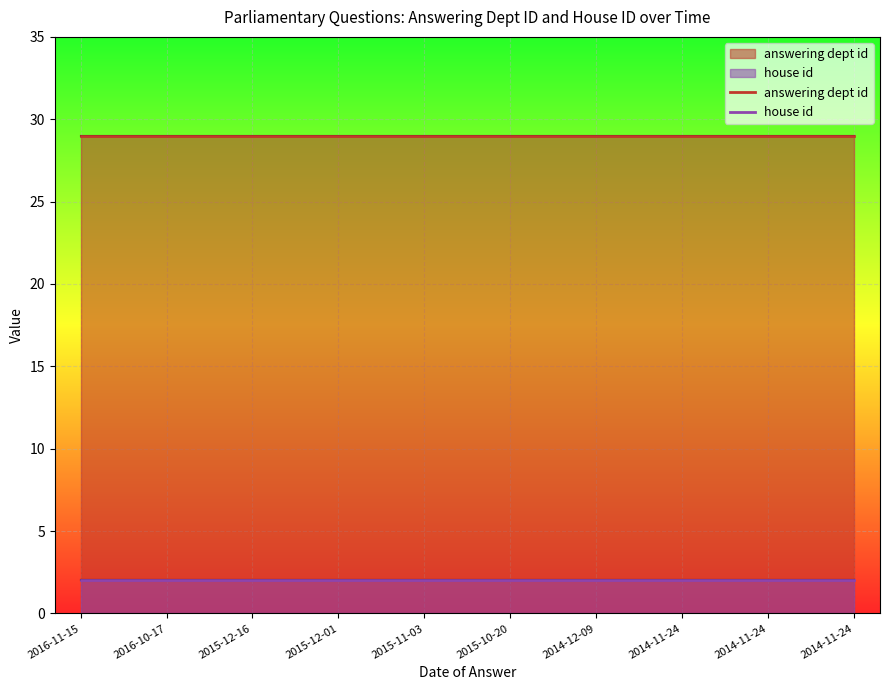

At which category is the sum across all series the highest?

2016-11-15